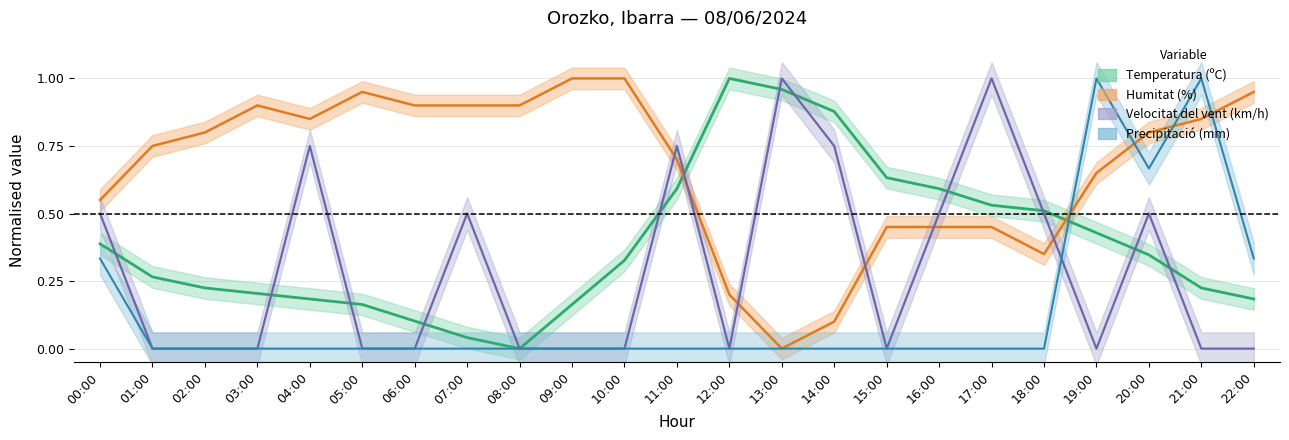

How many times do Humitat (%) and Precipitació (mm) cross each other?

4